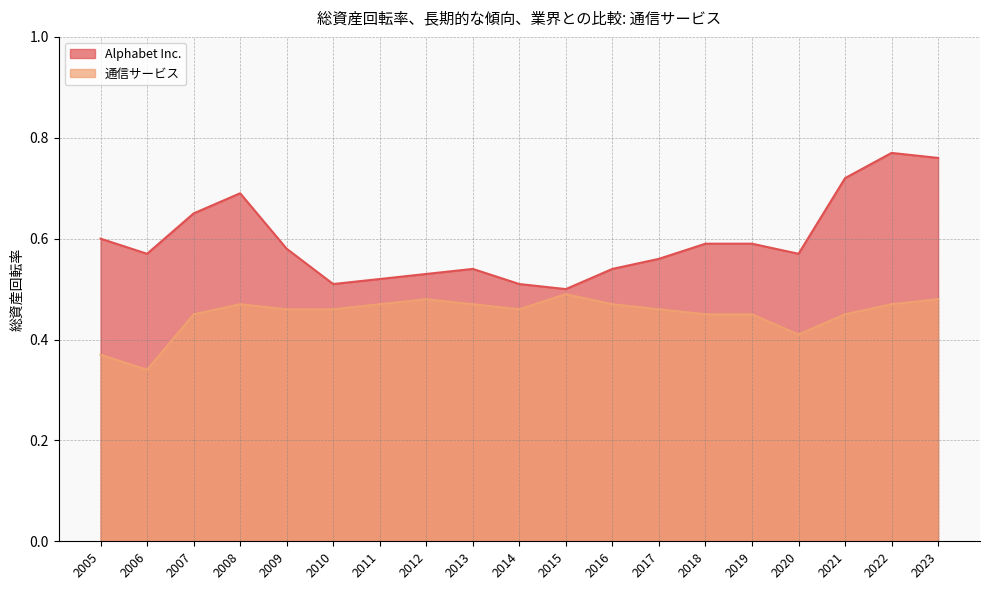

True or false: 通信サービス and Alphabet Inc. intersect in this chart.

False